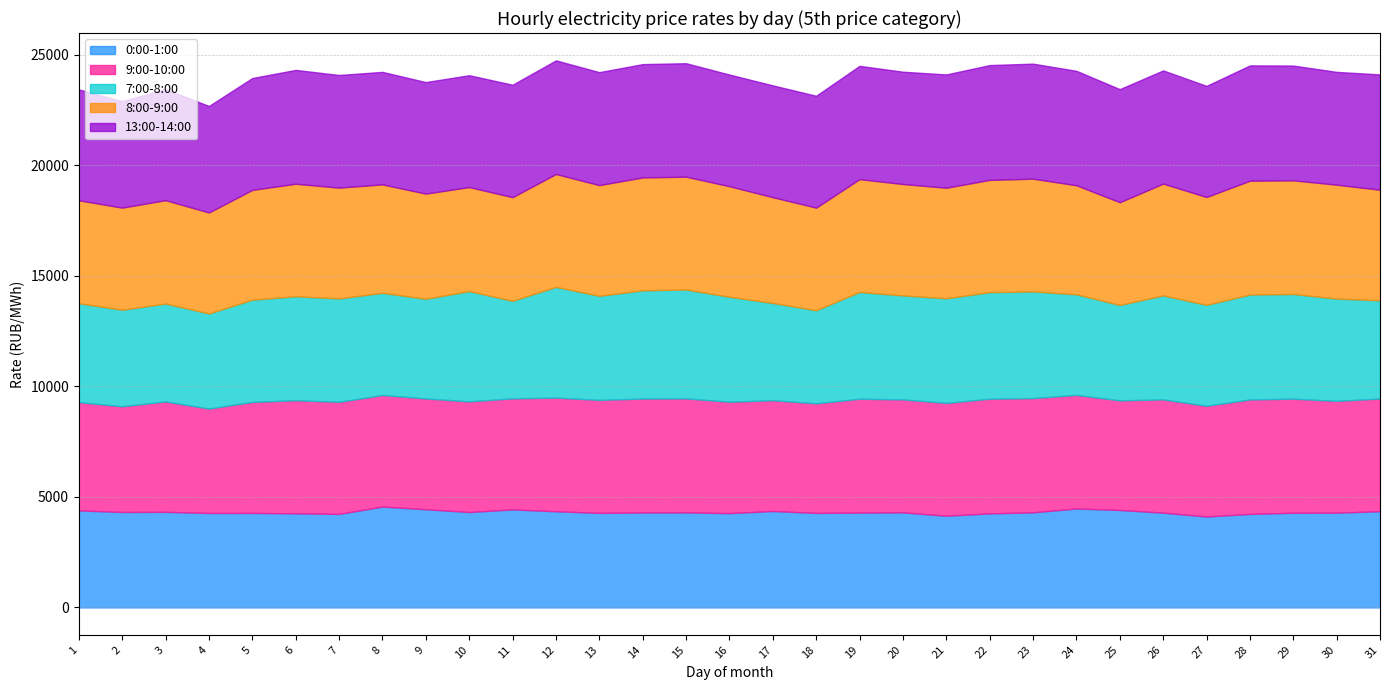

Reading right to left, extract all data points from this chart.

0:00-1:00: 4352.4	4286.9	4282.8	4229.5	4112.7	4286.4	4408.2	4475.3	4301.0	4254.8	4146.3	4300.0	4289.7	4275.4	4361.2	4264.9	4299.4	4294.0	4276.7	4349.4	4434.1	4315.3	4441.4	4560.6	4230.4	4256.2	4273.5	4272.3	4323.6	4317.4	4388.9
9:00-10:00: 5094.4	5054.7	5157.4	5174.5	5006.5	5120.4	4954.5	5135.0	5164.3	5184.0	5102.6	5106.9	5146.6	4955.8	5009.2	5036.2	5152.0	5151.4	5108.6	5138.7	5019.1	5003.8	5008.3	5044.6	5067.5	5114.2	5019.1	4720.9	4990.6	4779.6	4895.0
7:00-8:00: 4441.4	4622.6	4732.7	4743.9	4562.9	4701.4	4313.7	4548.4	4823.9	4816.2	4731.1	4701.3	4827.6	4206.0	4397.3	4746.4	4922.7	4893.4	4705.4	5005.7	4412.4	4983.3	4506.5	4621.4	4674.2	4700.3	4622.2	4300.4	4426.6	4362.8	4470.8
8:00-9:00: 4998.4	5150.6	5138.6	5146.5	4875.6	5055.1	4646.3	4930.7	5096.8	5076.7	4996.9	5036.5	5102.1	4640.2	4782.2	4998.9	5102.4	5104.0	5004.8	5104.4	4685.5	4705.1	4755.1	4901.6	5009.5	5087.2	4964.3	4564.4	4673.3	4618.1	4654.9
13:00-14:00: 5214.2	5101.0	5190.3	5214.0	5025.2	5119.1	5113.0	5174.1	5201.5	5191.9	5122.8	5078.4	5122.7	5059.3	5056.3	5048.7	5131.2	5124.0	5108.5	5137.9	5084.0	5057.2	5043.3	5087.6	5094.2	5147.2	5058.7	4816.5	5023.4	4813.6	5013.5